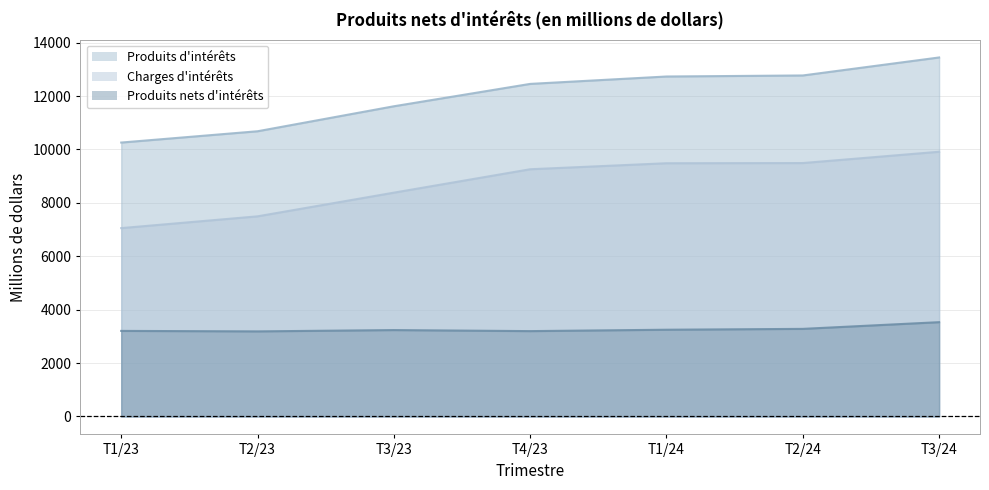

What is the difference between the maximum and minimum values in the Charges d'intérêts series?

2860